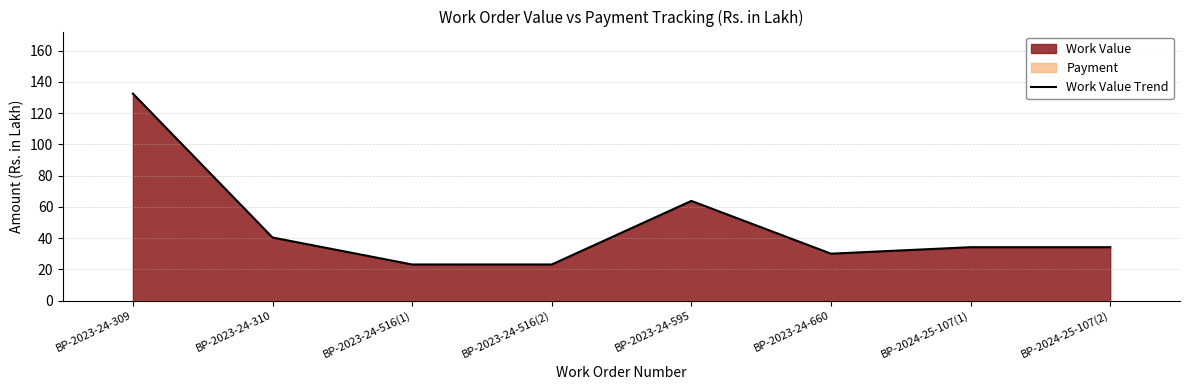

Rank the categories by value from highest to lowest.

BP-2023-24-309, BP-2023-24-595, BP-2023-24-310, BP-2024-25-107(1), BP-2024-25-107(2), BP-2023-24-660, BP-2023-24-516(1), BP-2023-24-516(2)